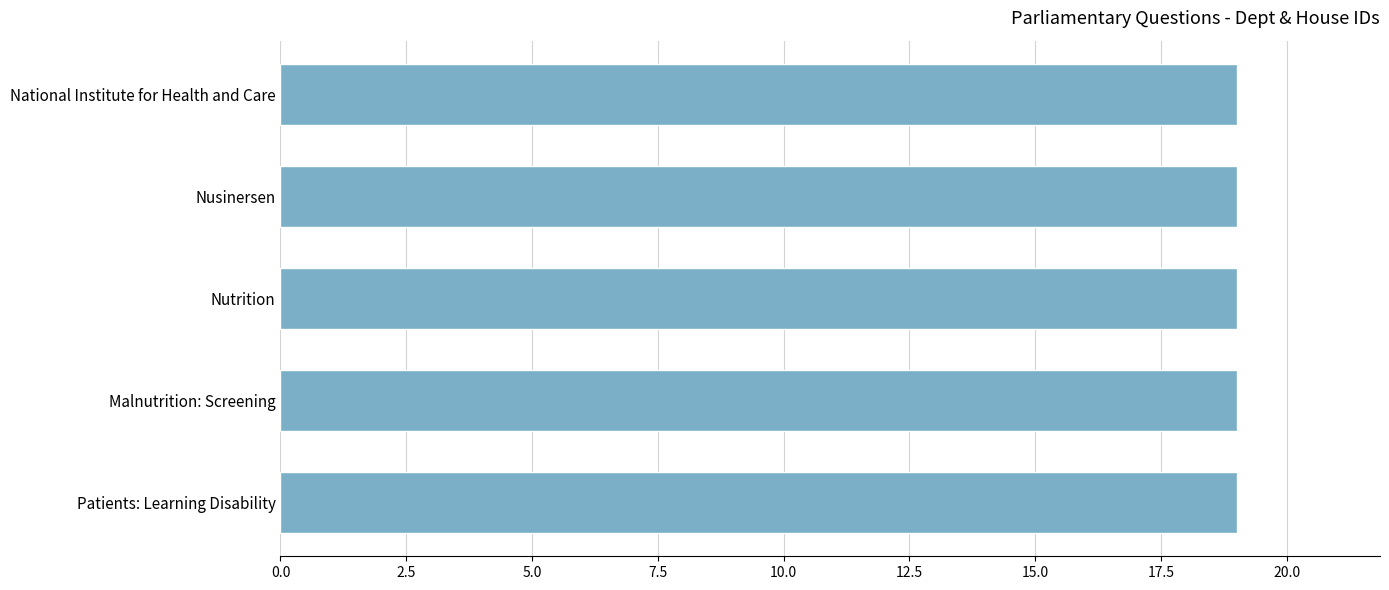

Does the chart contain stacked bars?

No